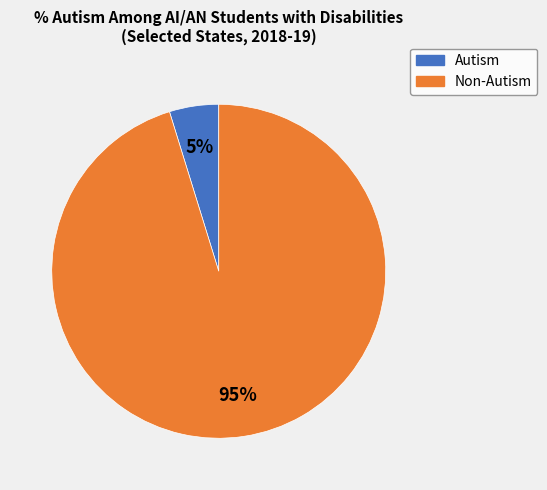

Does any single category account for the majority?

Yes